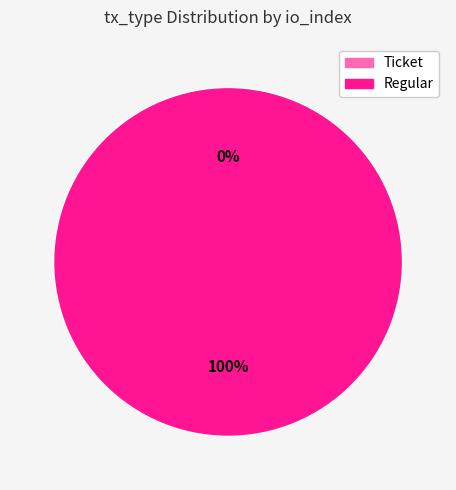

How many slices are in this pie chart?

2